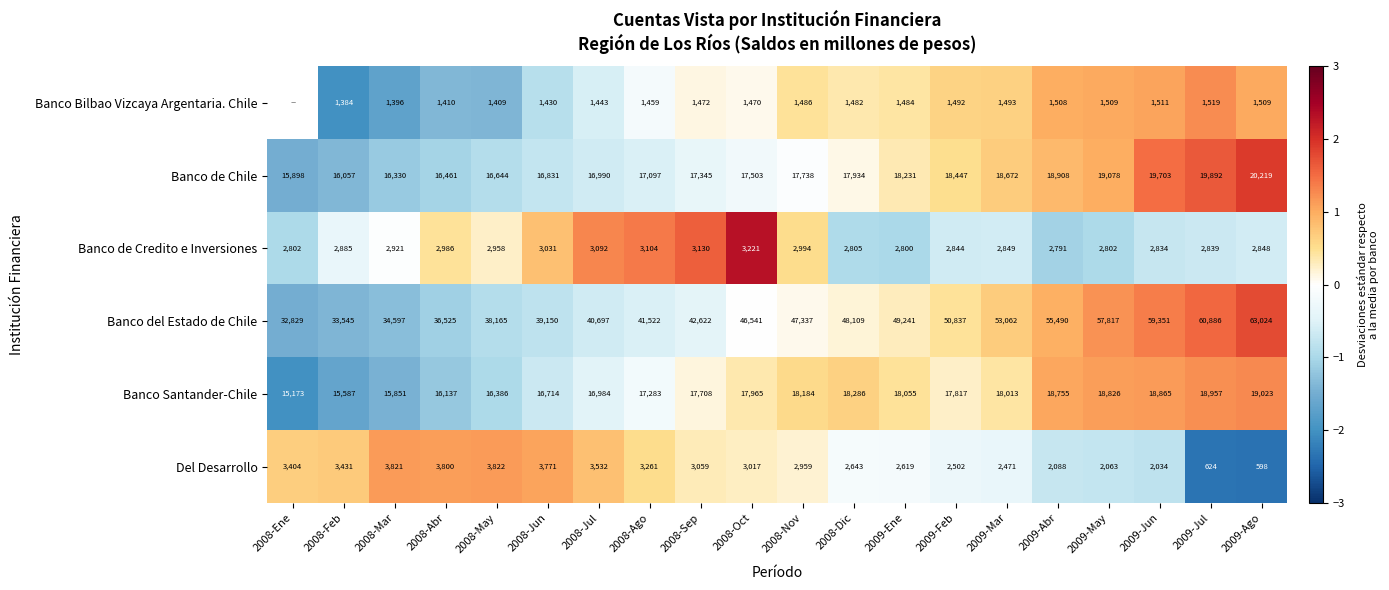

Which label corresponds to the largest value in the chart?

2008-Oct